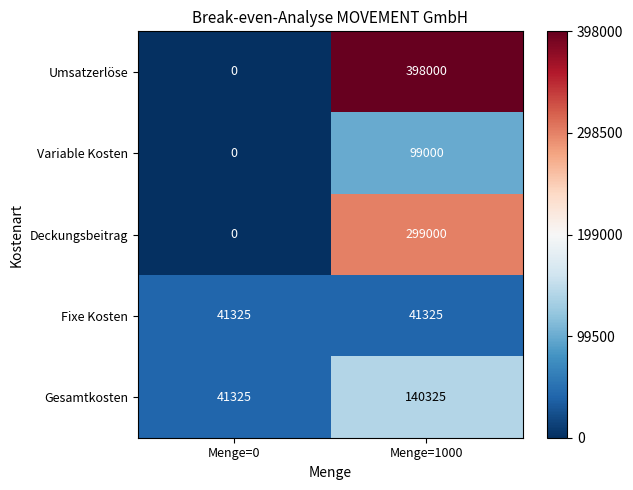

At which label is Deckungsbeitrag closest to 149500?

Menge=0